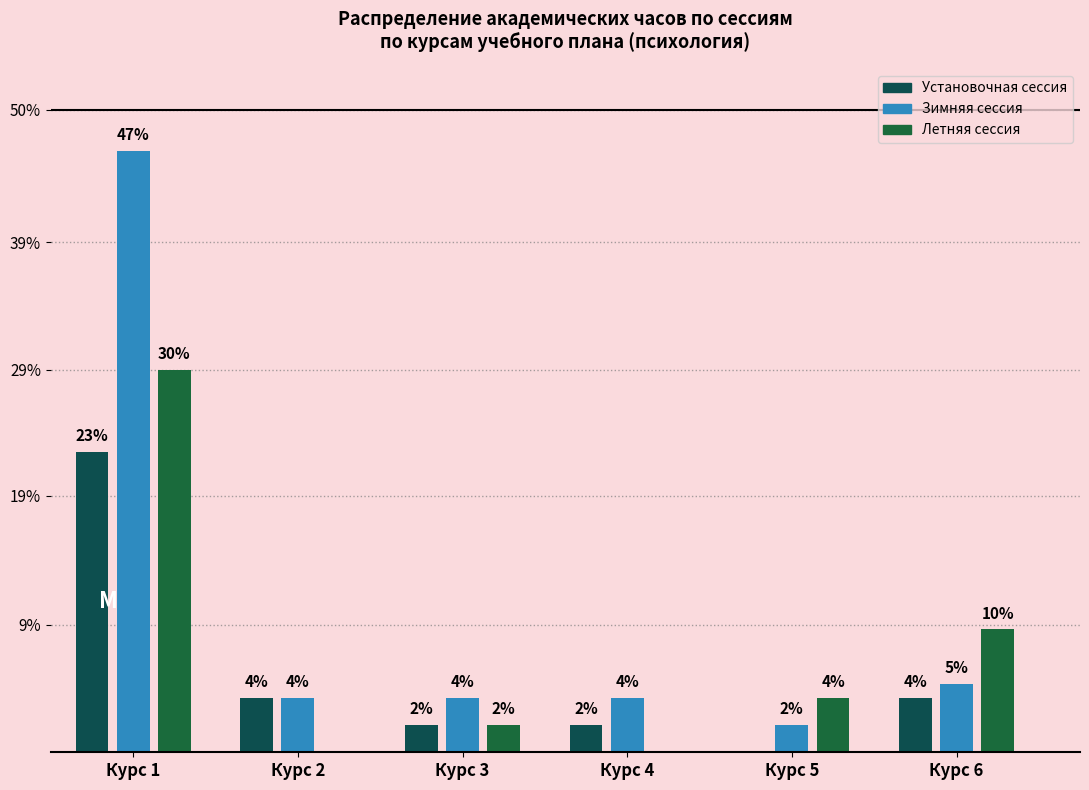

Is the value of Зимняя сессия at Курс 6 greater than the value of Летняя сессия at Курс 1?

No